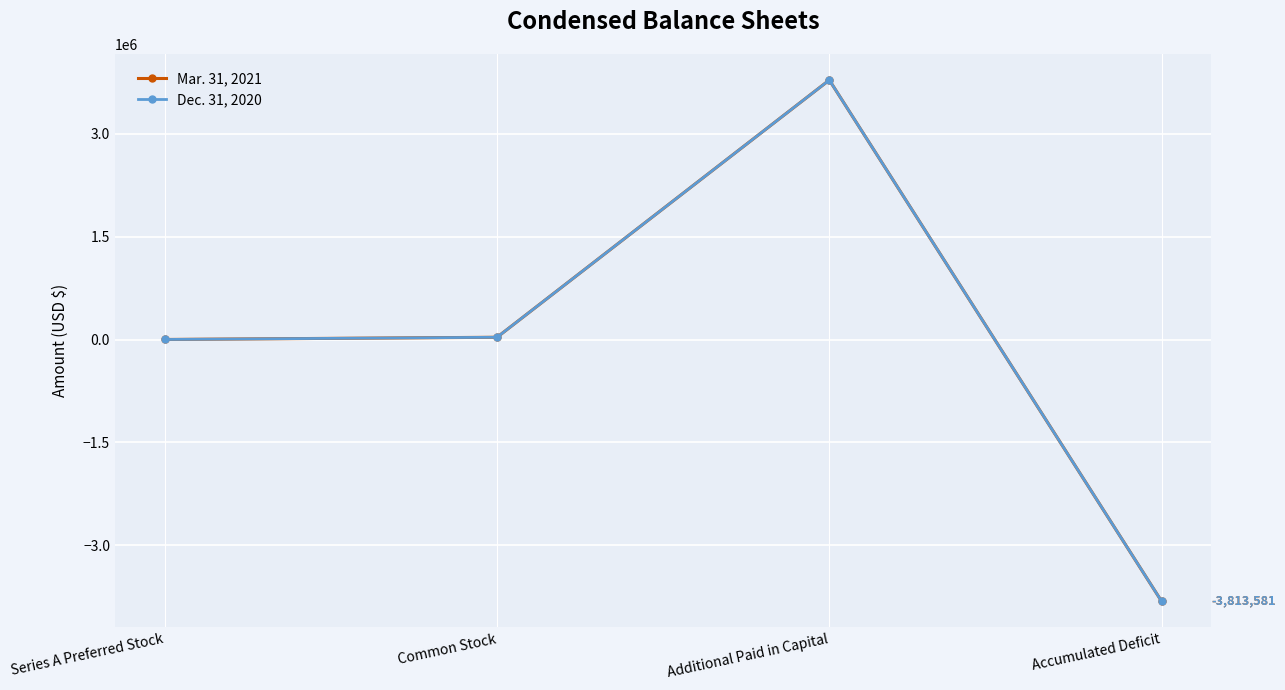

At which category does Dec. 31, 2020 reach its first local peak?

Additional Paid in Capital